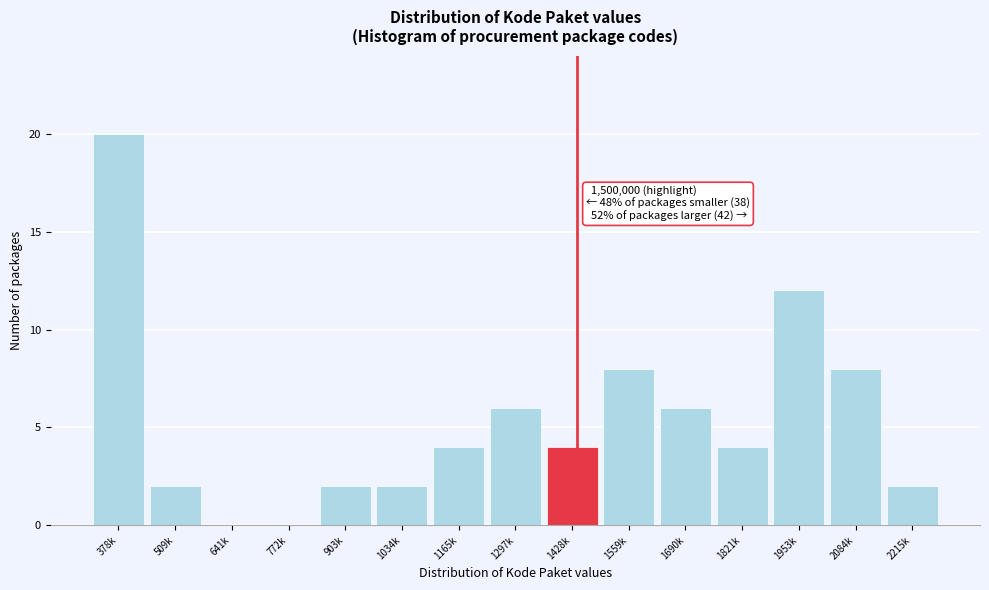

Reading left to right, extract all data points from this chart.

378k=20	509k=2	641k=0	772k=0	903k=2	1034k=2	1165k=4	1297k=6	1428k=4	1559k=8	1690k=6	1821k=4	1953k=12	2084k=8	2215k=2